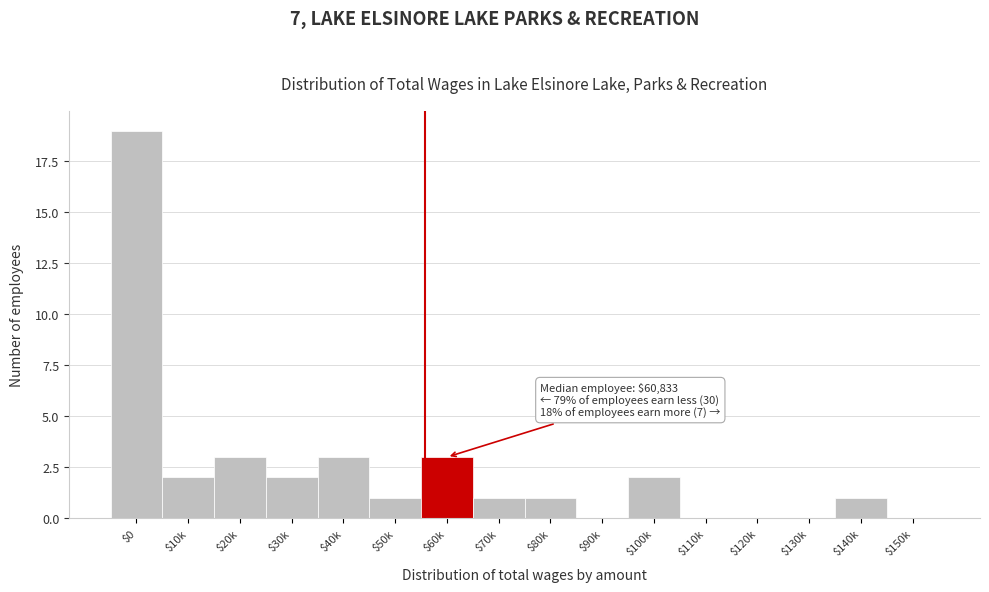

The value at $110k is 0. True or false?

True